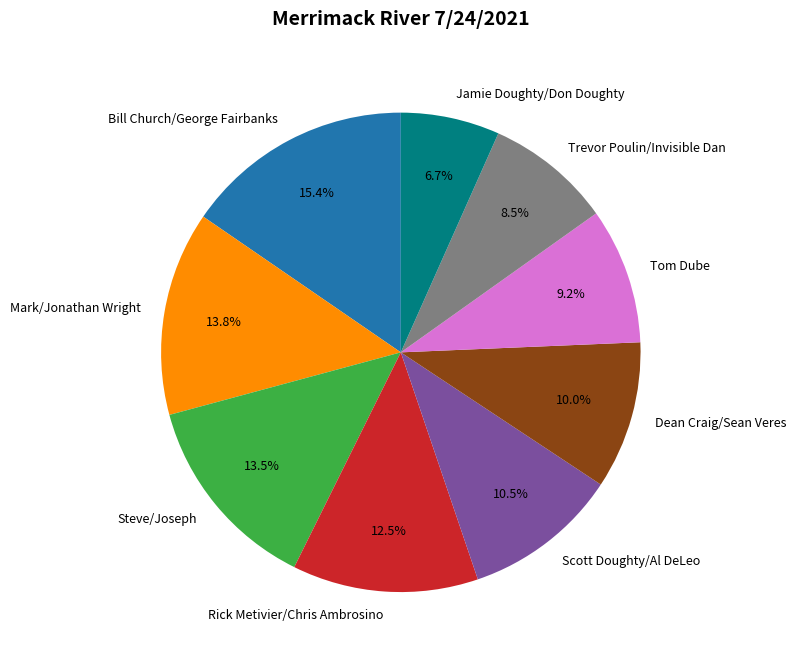

What percentage is NOT represented by Dean Craig/Sean Veres?

90.0%